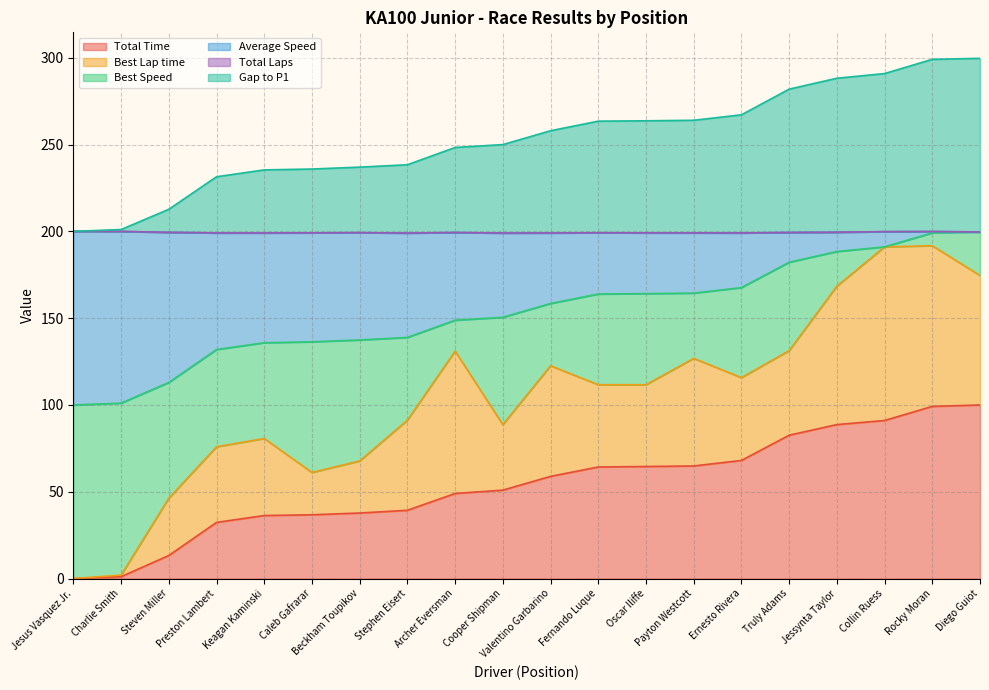

The value of Gap to P1 at Diego Guiot is 299.6. True or false?

True